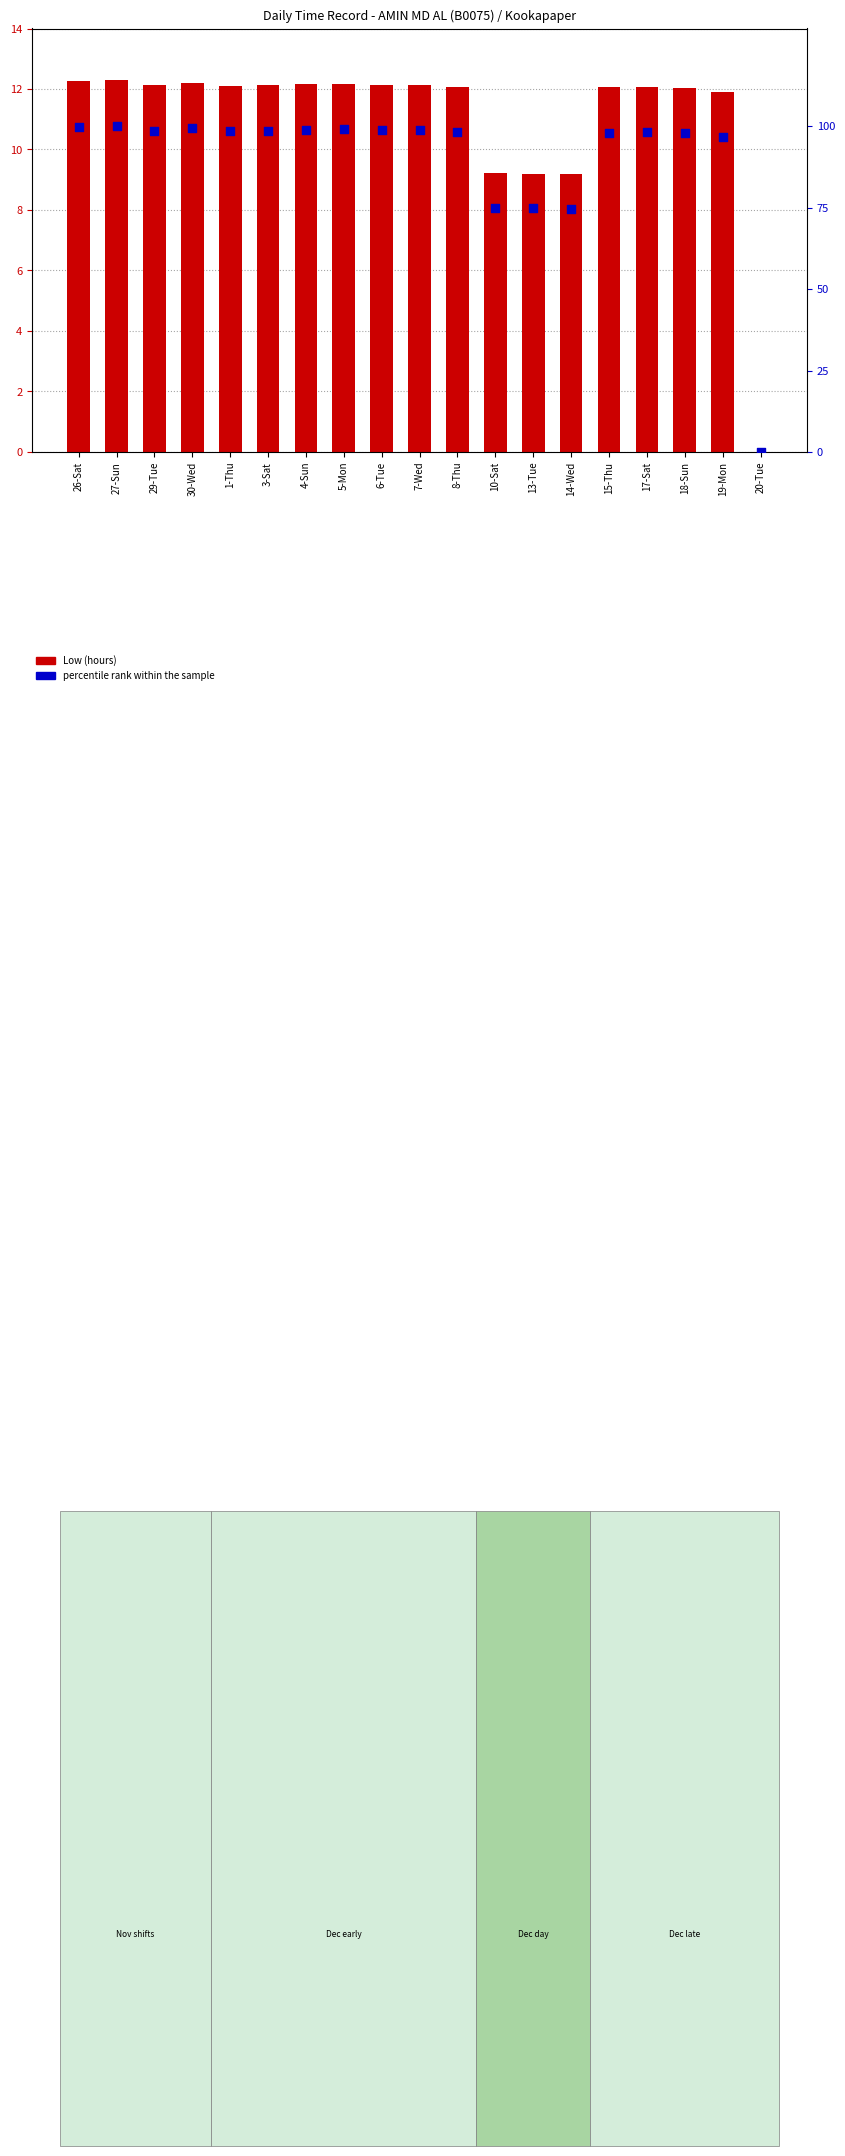

At how many categories does at least one series exceed 54?

18